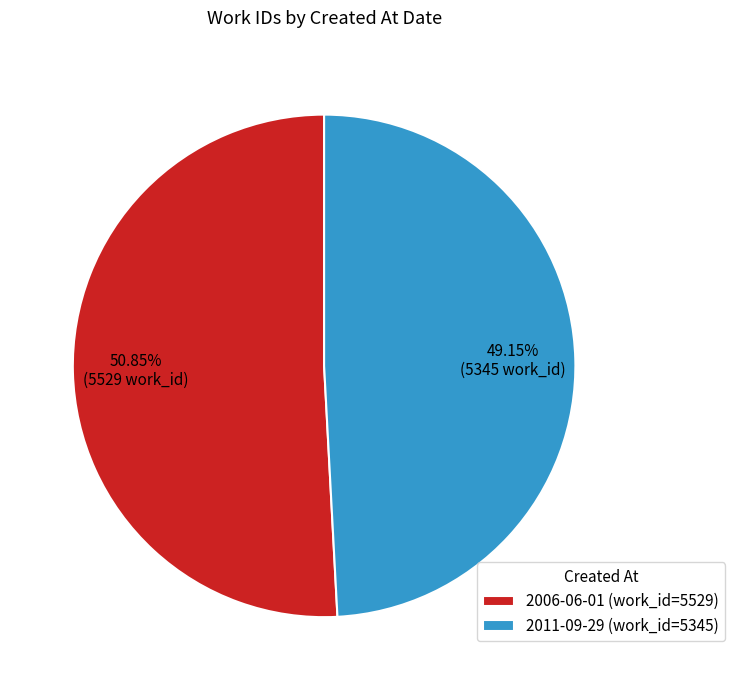

How many slices are in this pie chart?

2